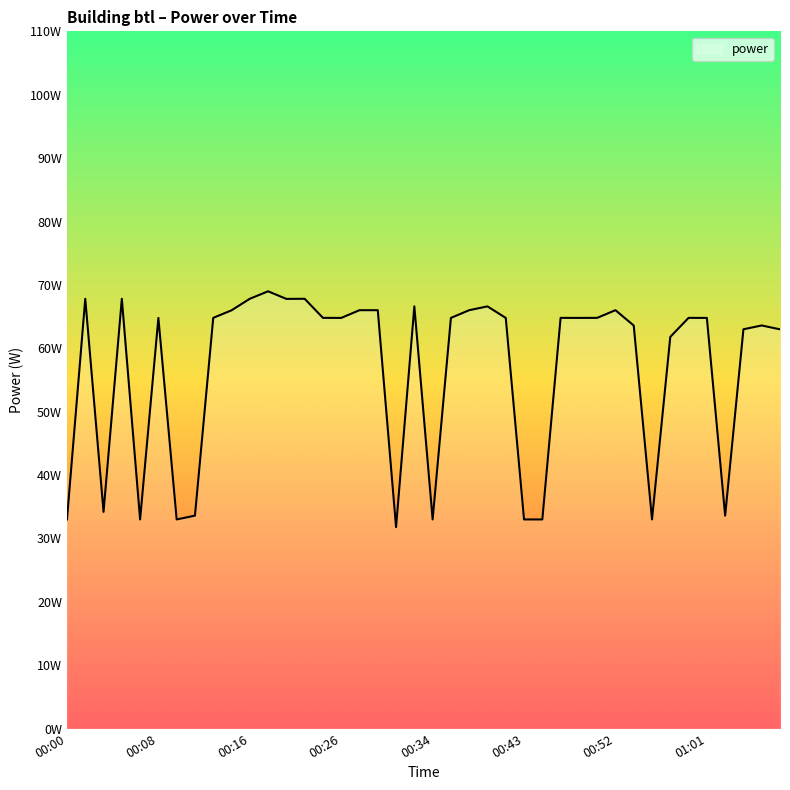

Does the chart have visible grid lines?

No